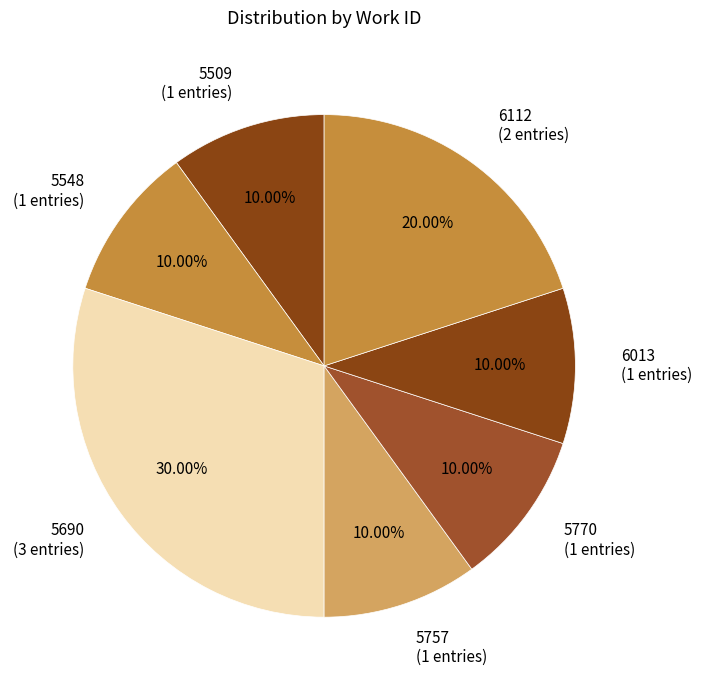

Is there any slice that represents more than half of the pie?

No